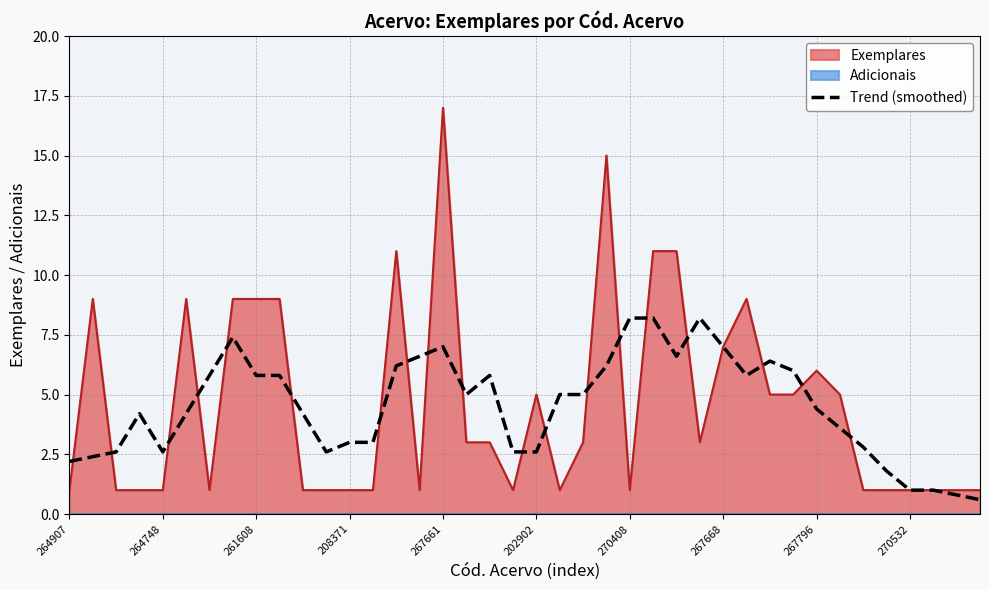

The Exemplares series shows 1.8 at 264907. True or false?

False